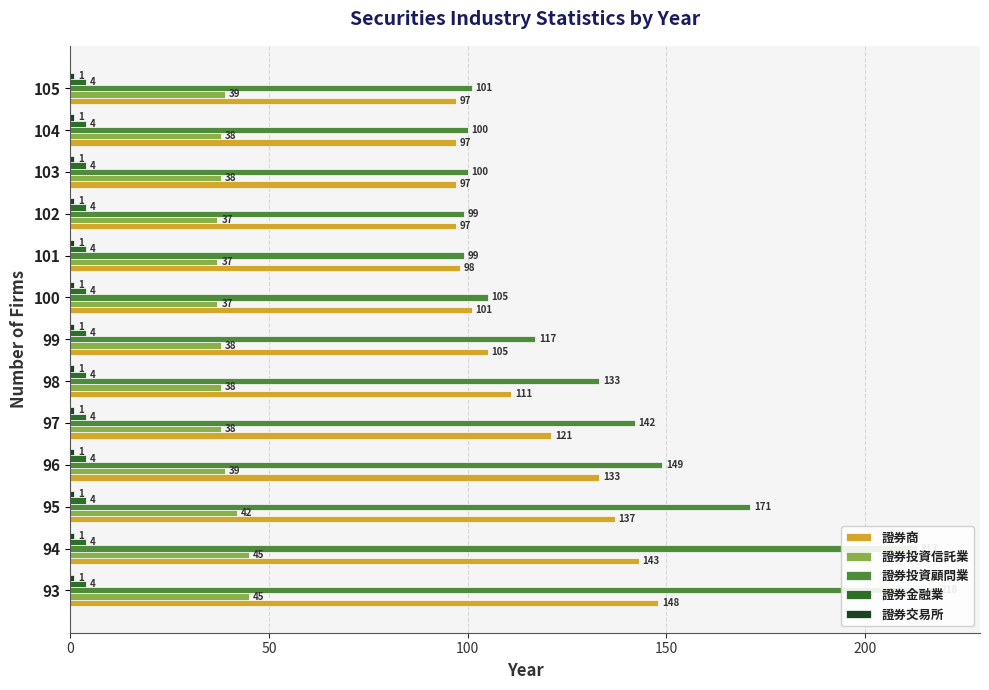

True or false: 證券投資顧問業 has a value of 55.6 at 96.

False